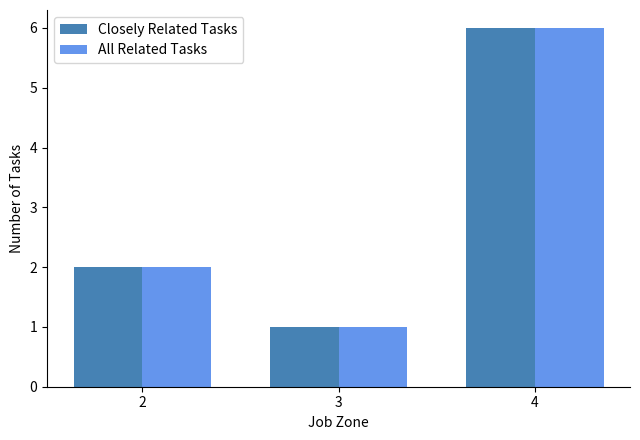

List the labels in order of All Related Tasks value, smallest first.

3, 2, 4